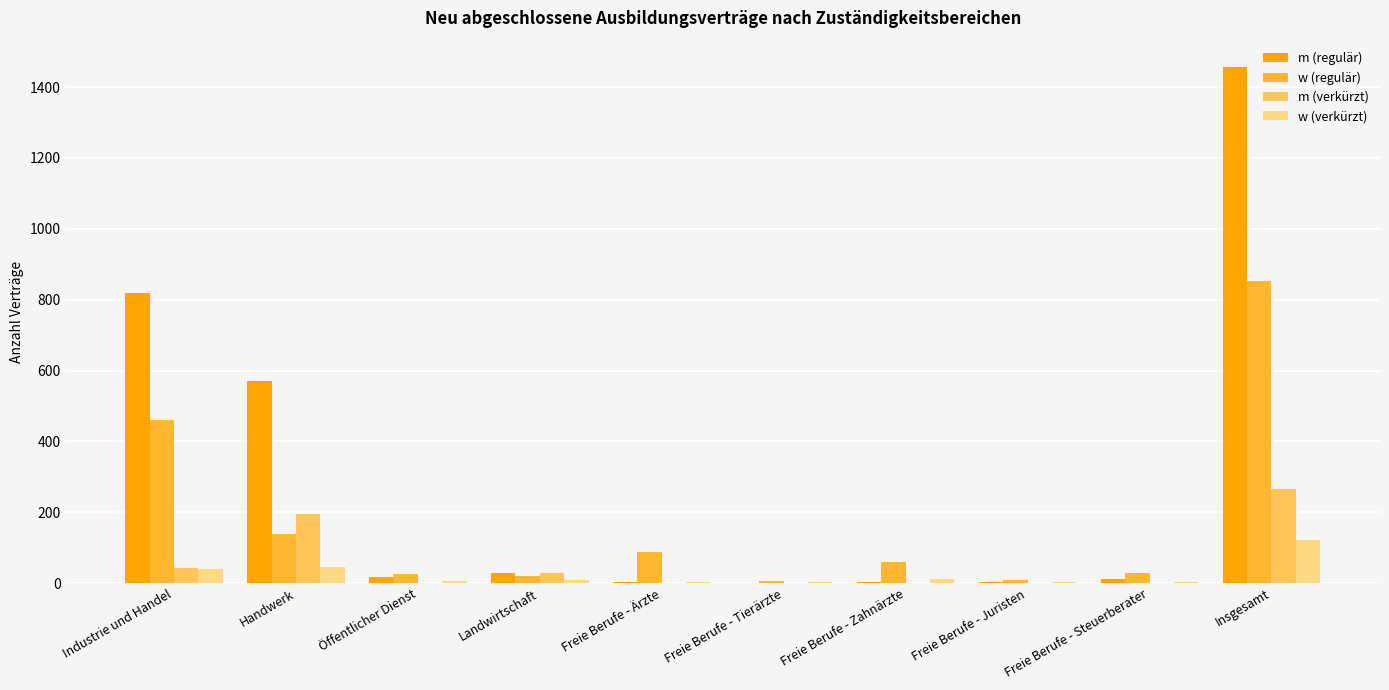

Between Handwerk and Öffentlicher Dienst, which series saw the biggest shift?

m (regulär)